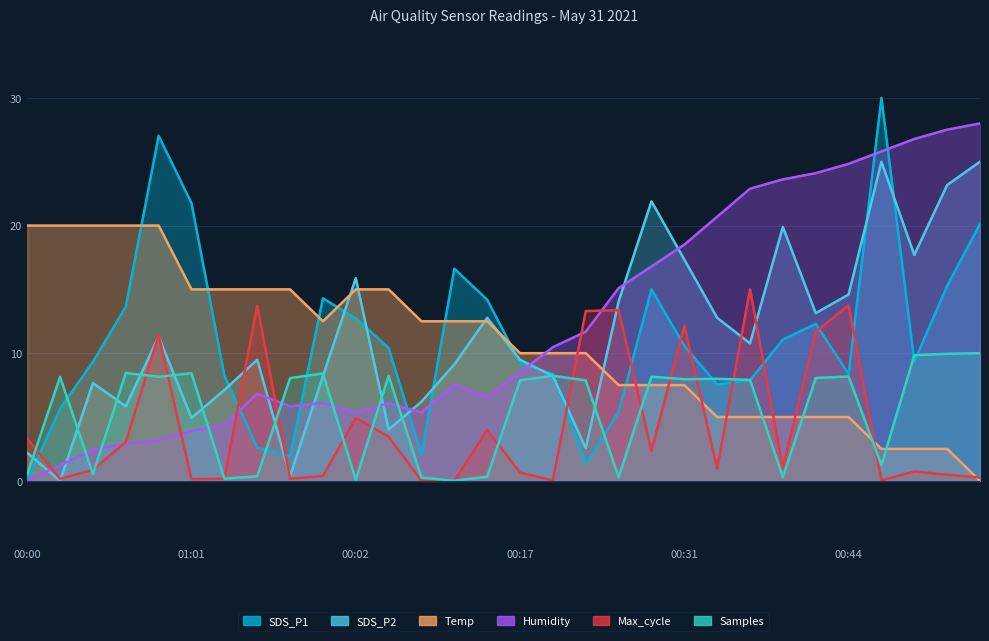

Which series changed the most between 01:01 and 00:26?

SDS_P1